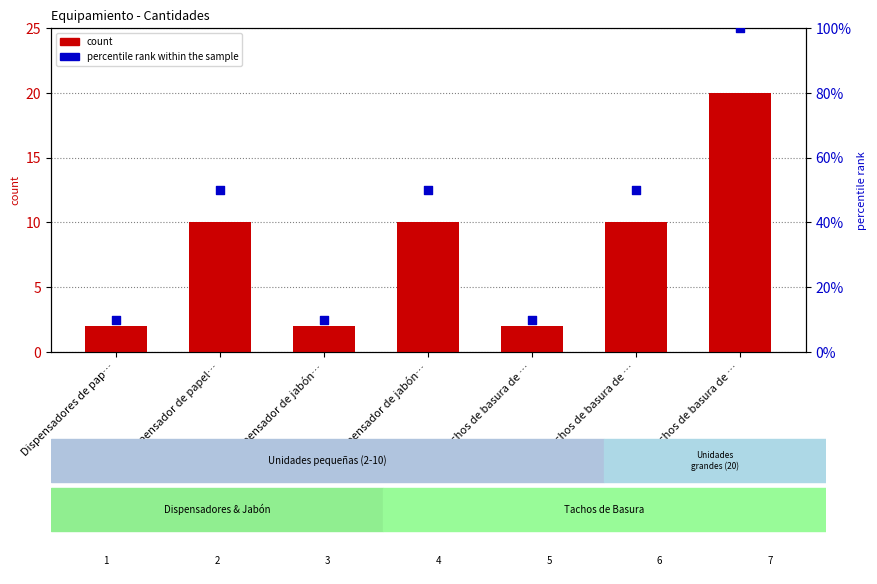

At which category is the sum across all series the highest?

Tachos de basura de …